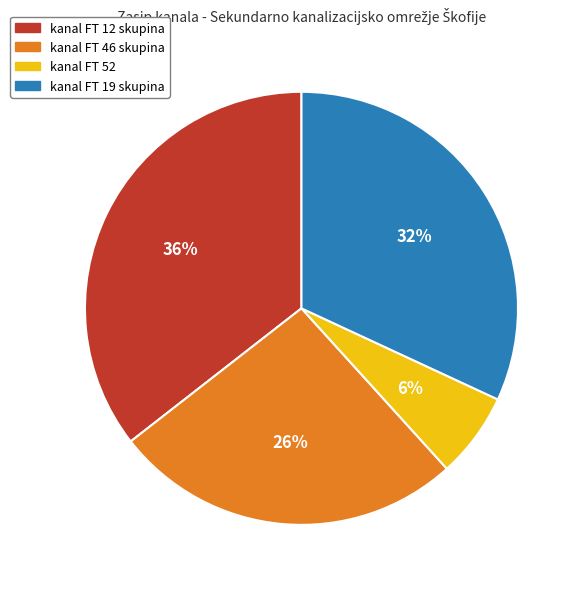

Does any single category account for the majority?

No